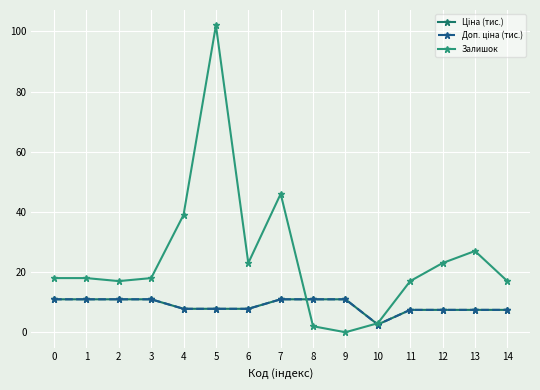

How many positive values does the Залишок series have?

14